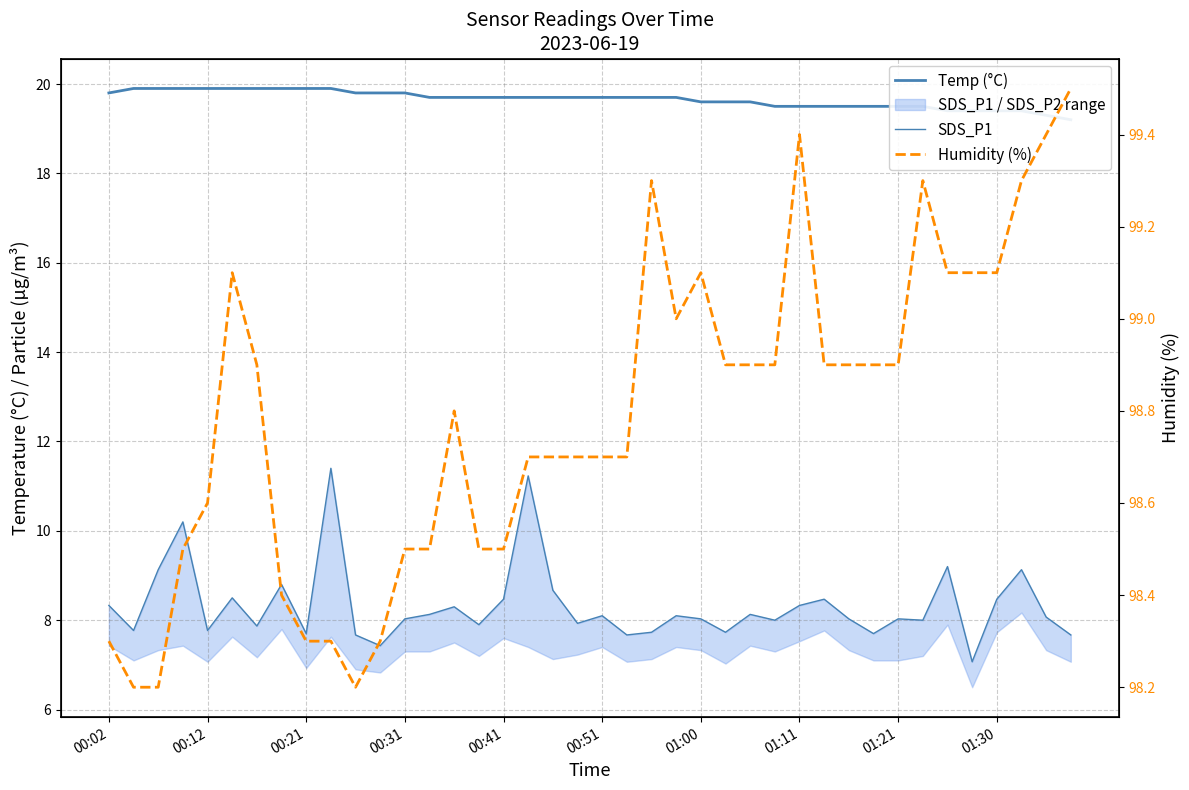

How many data points does each series have?

40